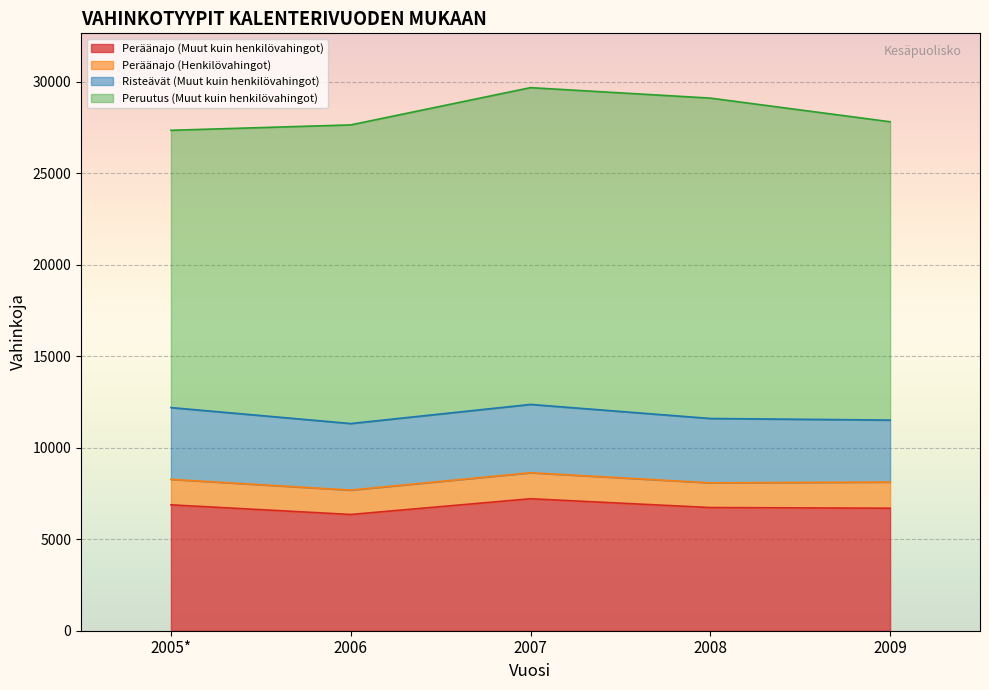

True or false: Peräänajo (Muut kuin henkilövahingot) and Peräänajo (Henkilövahingot) cross at least once.

False